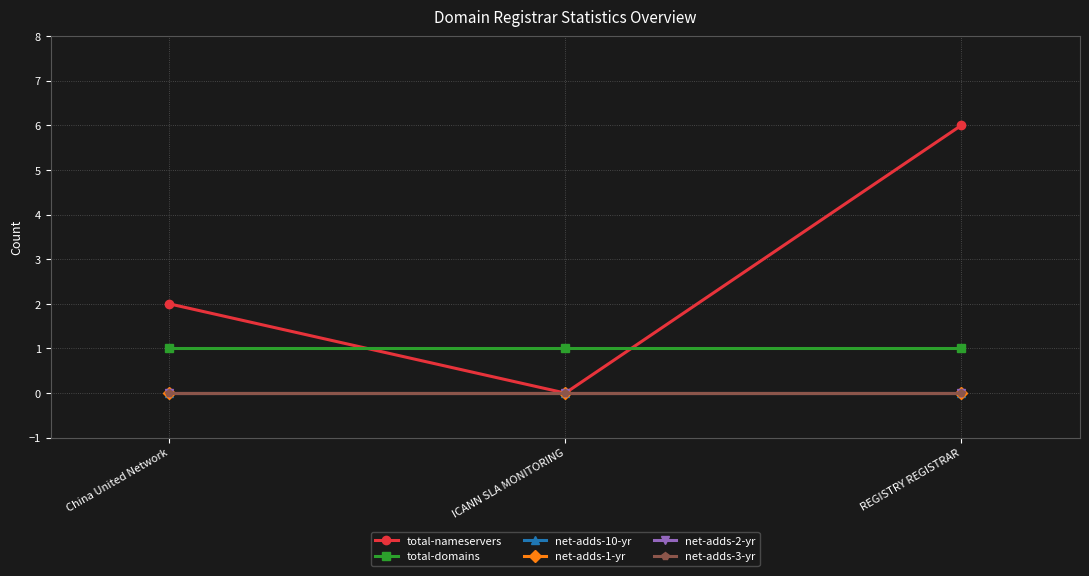

How many lines are shown in the chart?

6